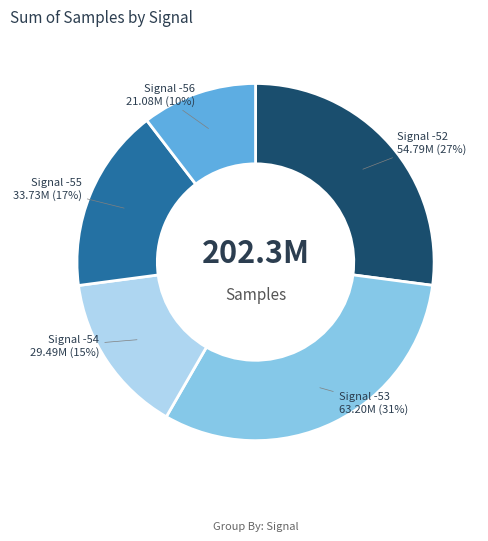

Does any single category account for the majority?

No